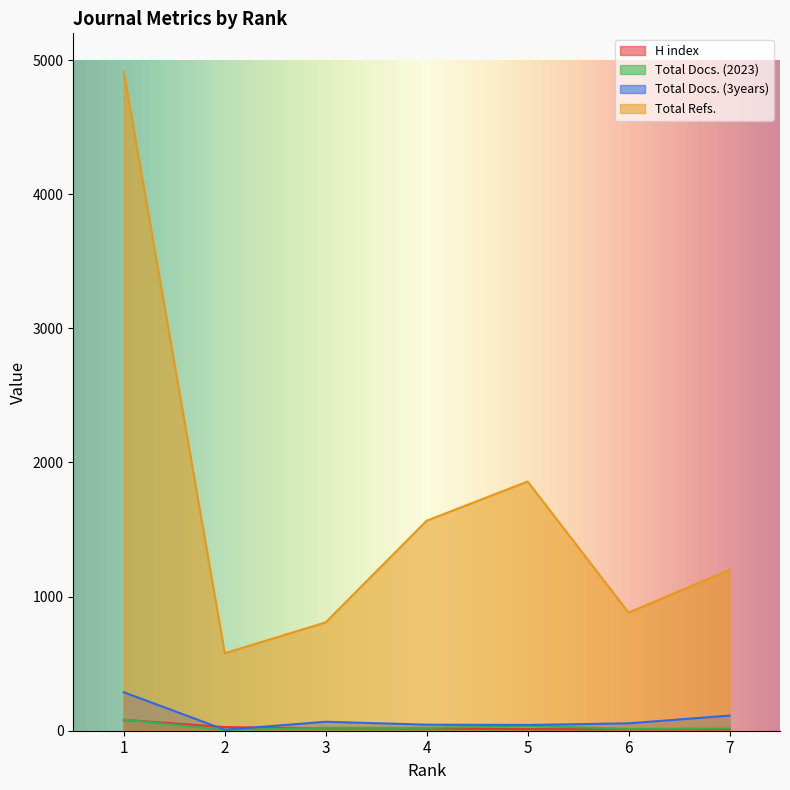

True or false: H index has more than 0 points higher than both neighbors.

False